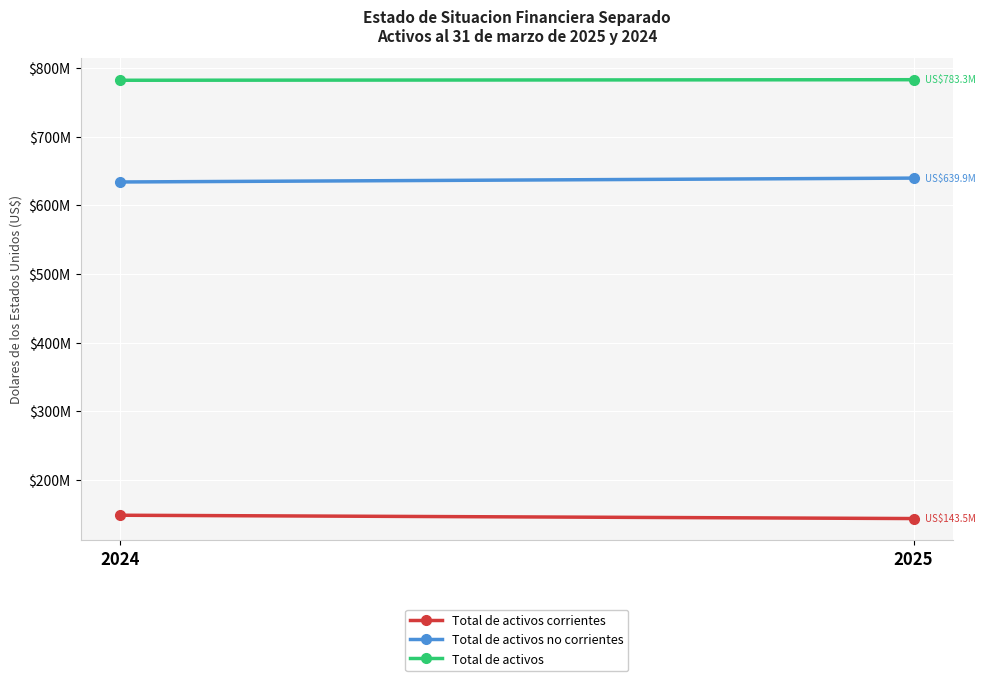

How many data points in Total de activos corrientes are less than 148305254?

1